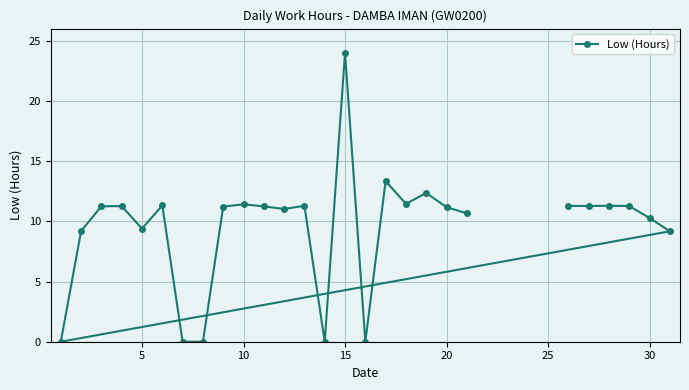

What is the greatest value displayed?

24.0